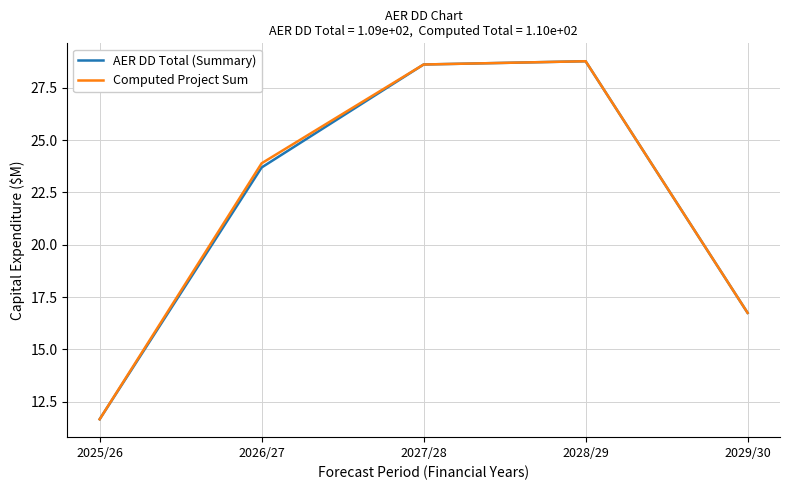

What is the total value across all series at 2029/30?

33.5